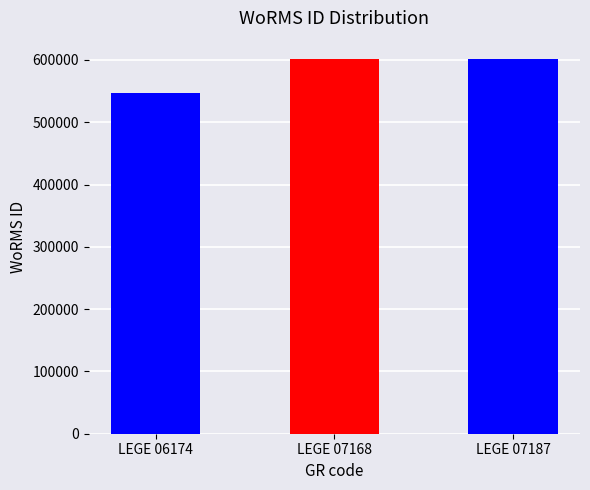

Are the bars horizontal?

No